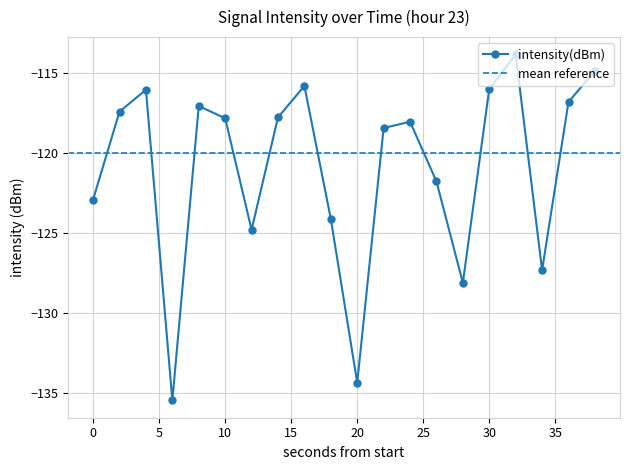

How many lines are shown in the chart?

1